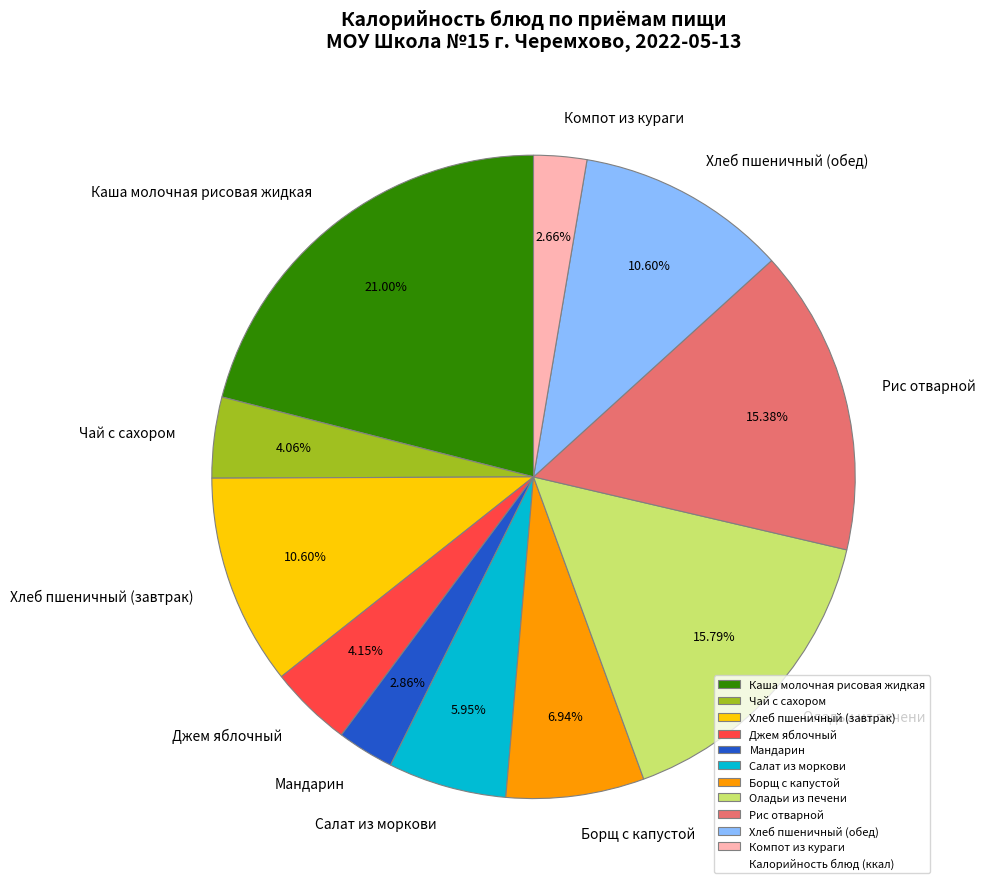

Is there a majority slice in this chart?

No